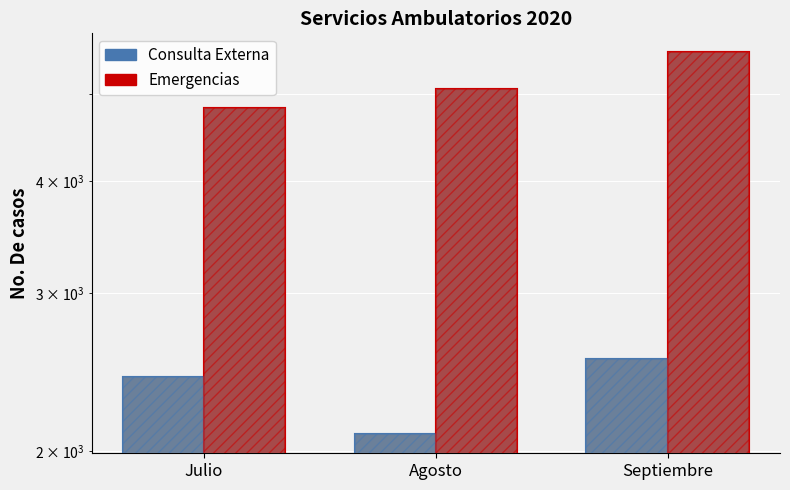

What is the spread (max minus min) of values at Septiembre?

3031